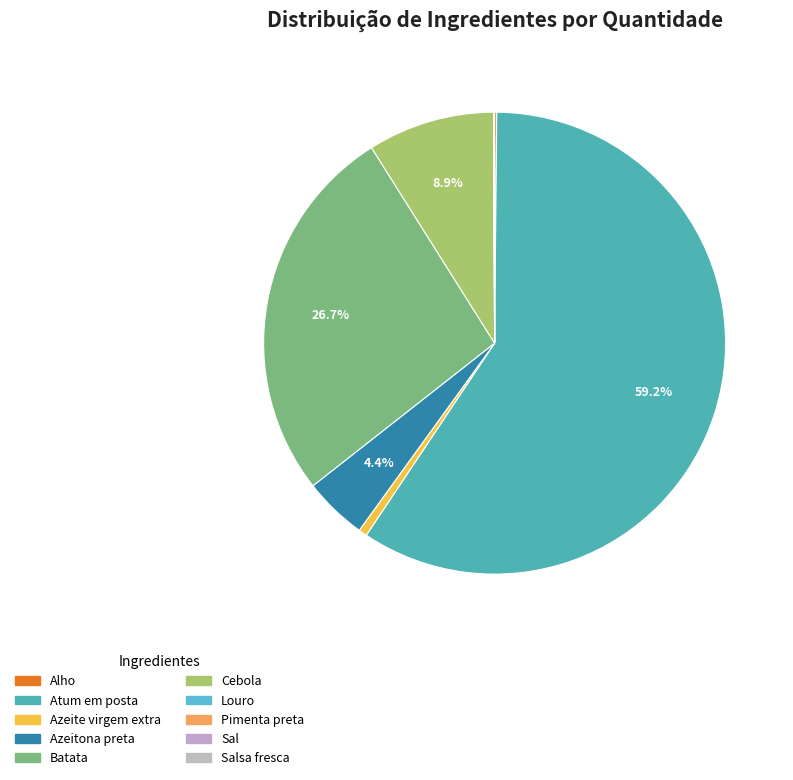

Count the number of slices in the pie.

10